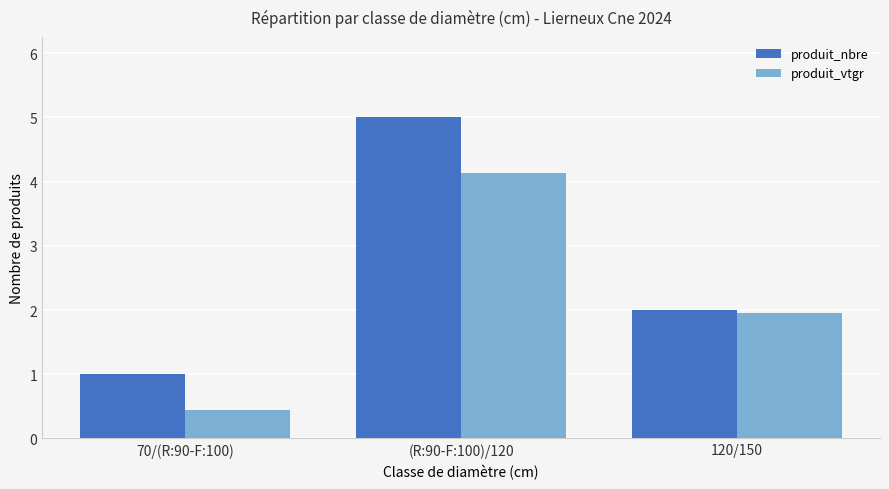

What is the difference between the maximum and minimum values in the produit_nbre series?

4.0